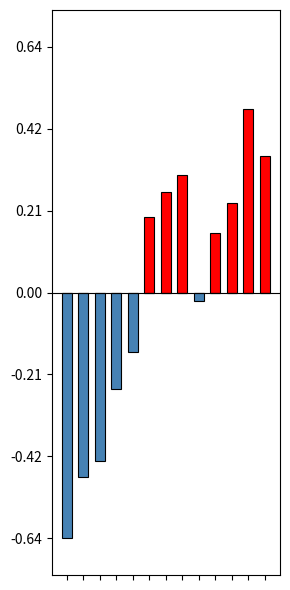

The value of Below mean at 7 is 0.0. True or false?

True